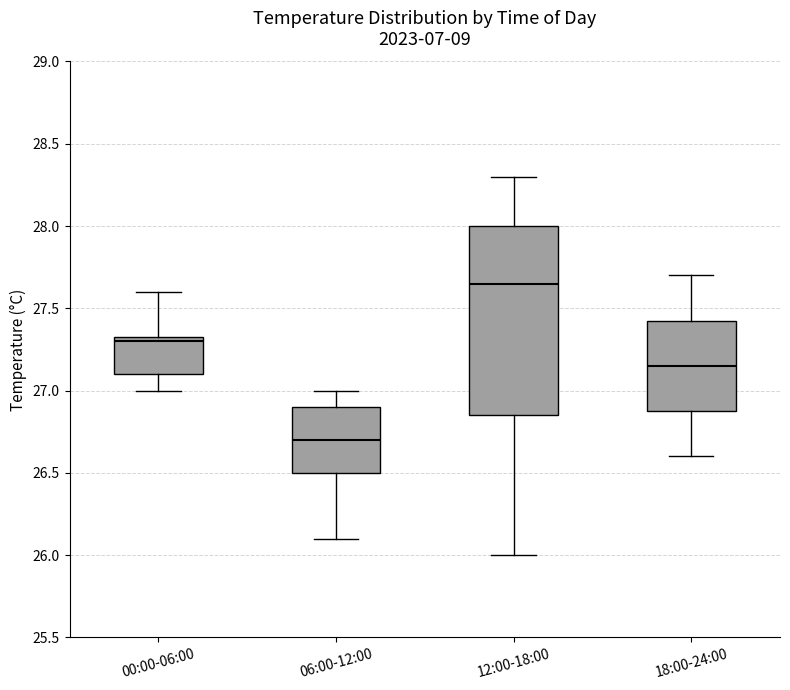

Which box's median line is the highest?

12:00-18:00